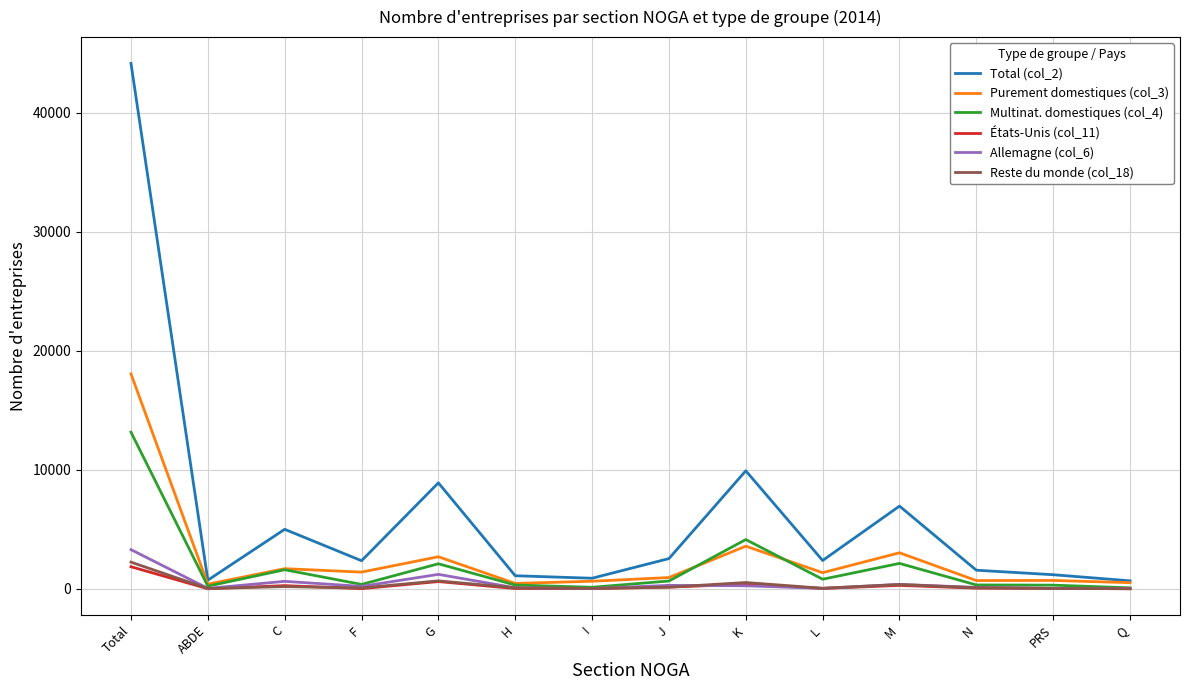

Which series has the widest spread of values?

Total (col_2)